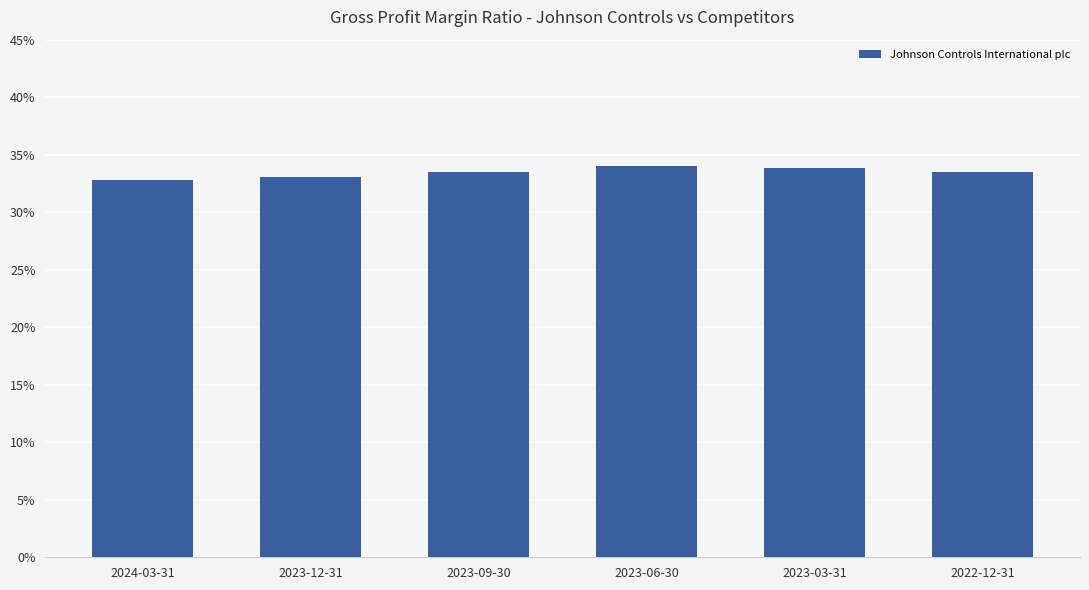

At which category does the chart reach its peak across all series?

2023-06-30